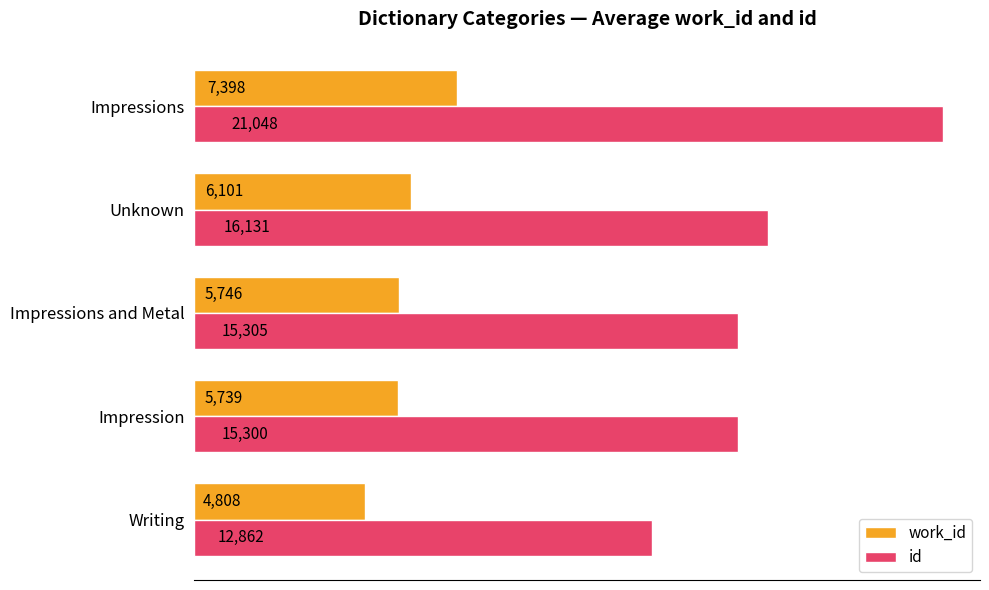

Is it true that id equals 15305.0 at Impressions and Metal?

True